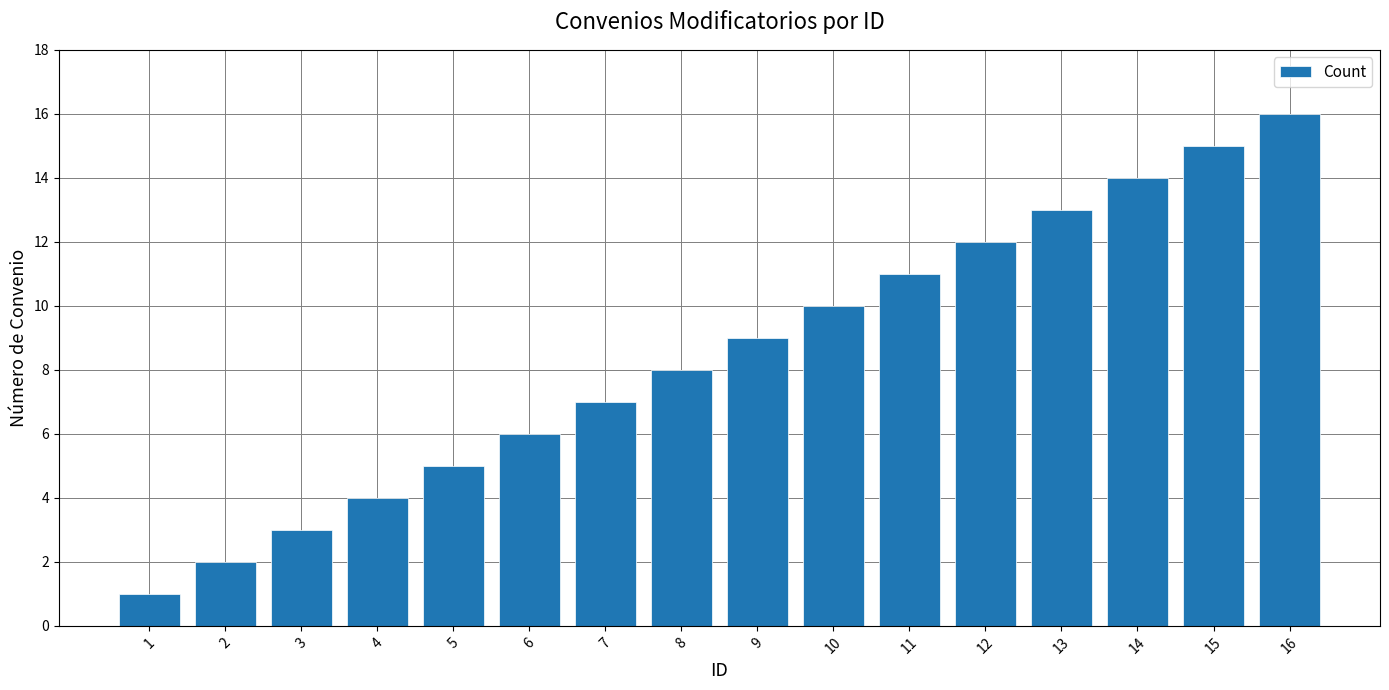

At which label is the value closest to 8?

8